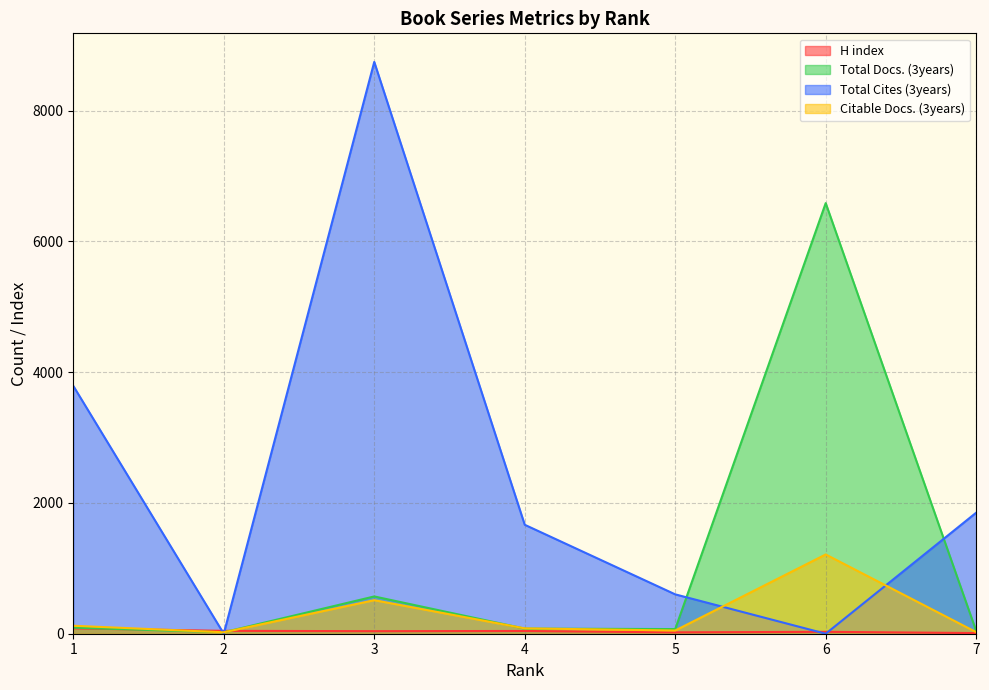

Between 3 and 2, which is larger?

2